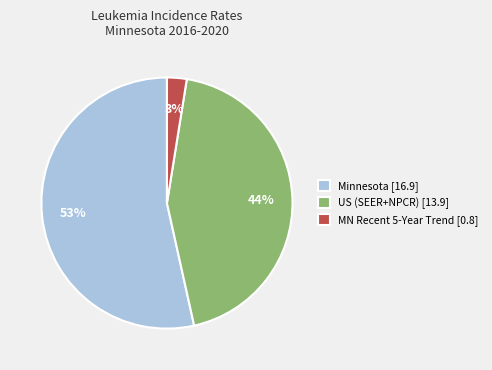

Rank the categories by value from lowest to highest.

MN Recent 5-Year Trend [0.8], US (SEER+NPCR) [13.9], Minnesota [16.9]